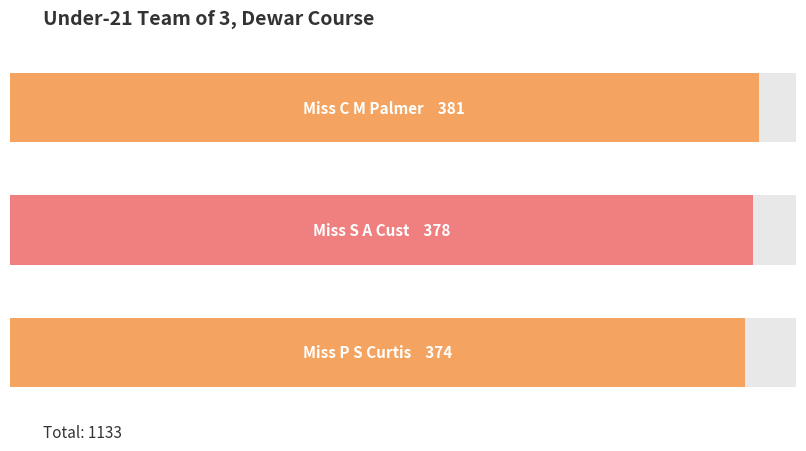

How many bars are there in total?

3